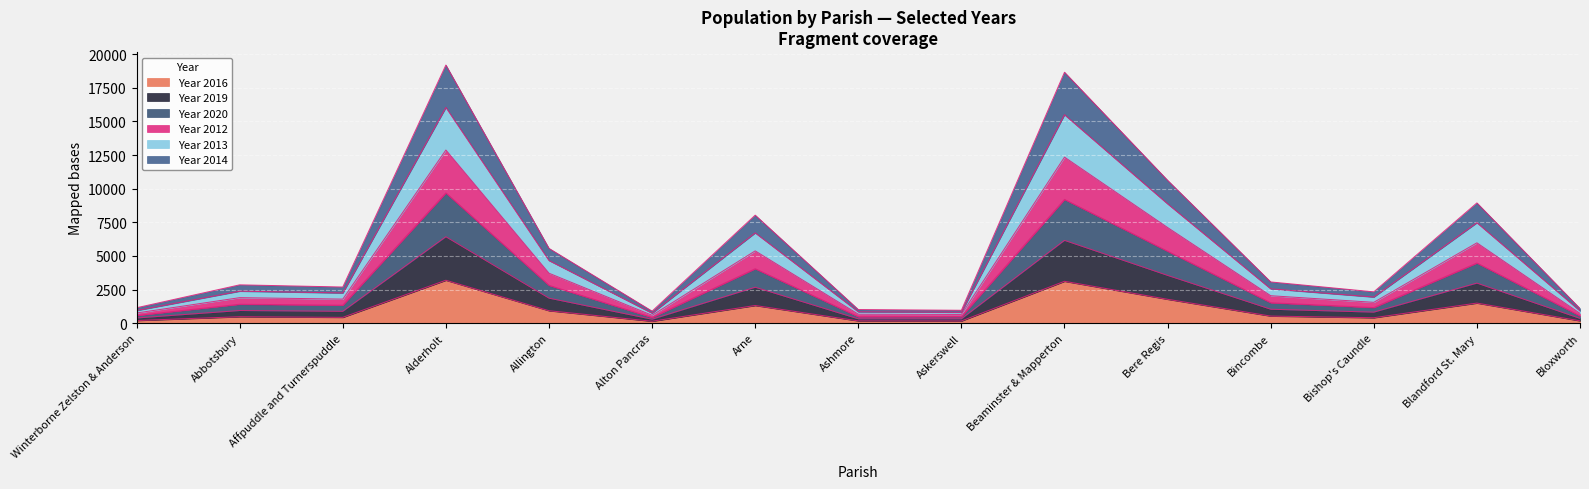

What are all the series names shown in the legend?

Year 2016, Year 2019, Year 2020, Year 2012, Year 2013, Year 2014